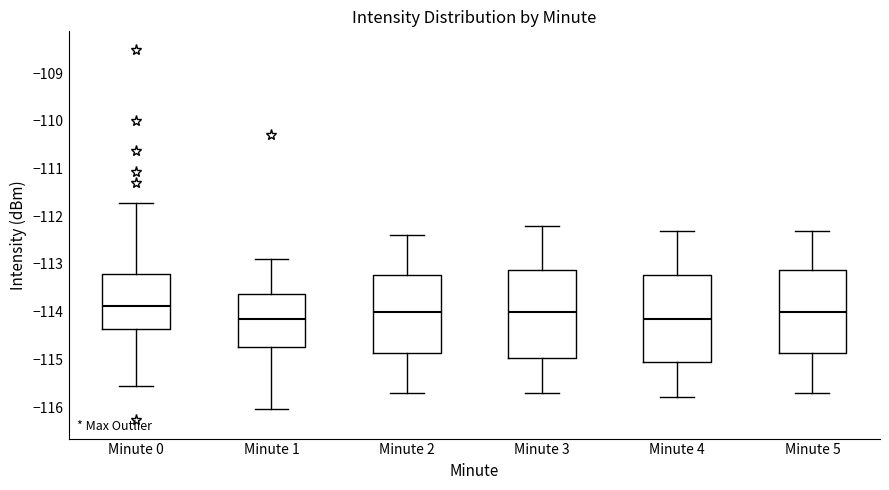

Reading left to right, transcribe this box plot: for each box, give where its median line is, the range the box spans, and where its two whiskers end, as read against the y-axis. The values are not printed on the chart, so give them approximately, as read against the axis.

Minute 0: median -113.9, box -114.4 to -113.2, whiskers -115.6 to -111.7
Minute 1: median -114.1, box -114.7 to -113.6, whiskers -116.1 to -112.9
Minute 2: median -114.0, box -114.9 to -113.2, whiskers -115.7 to -112.4
Minute 3: median -114.0, box -115.0 to -113.1, whiskers -115.7 to -112.2
Minute 4: median -114.1, box -115.0 to -113.2, whiskers -115.8 to -112.3
Minute 5: median -114.0, box -114.9 to -113.1, whiskers -115.7 to -112.3